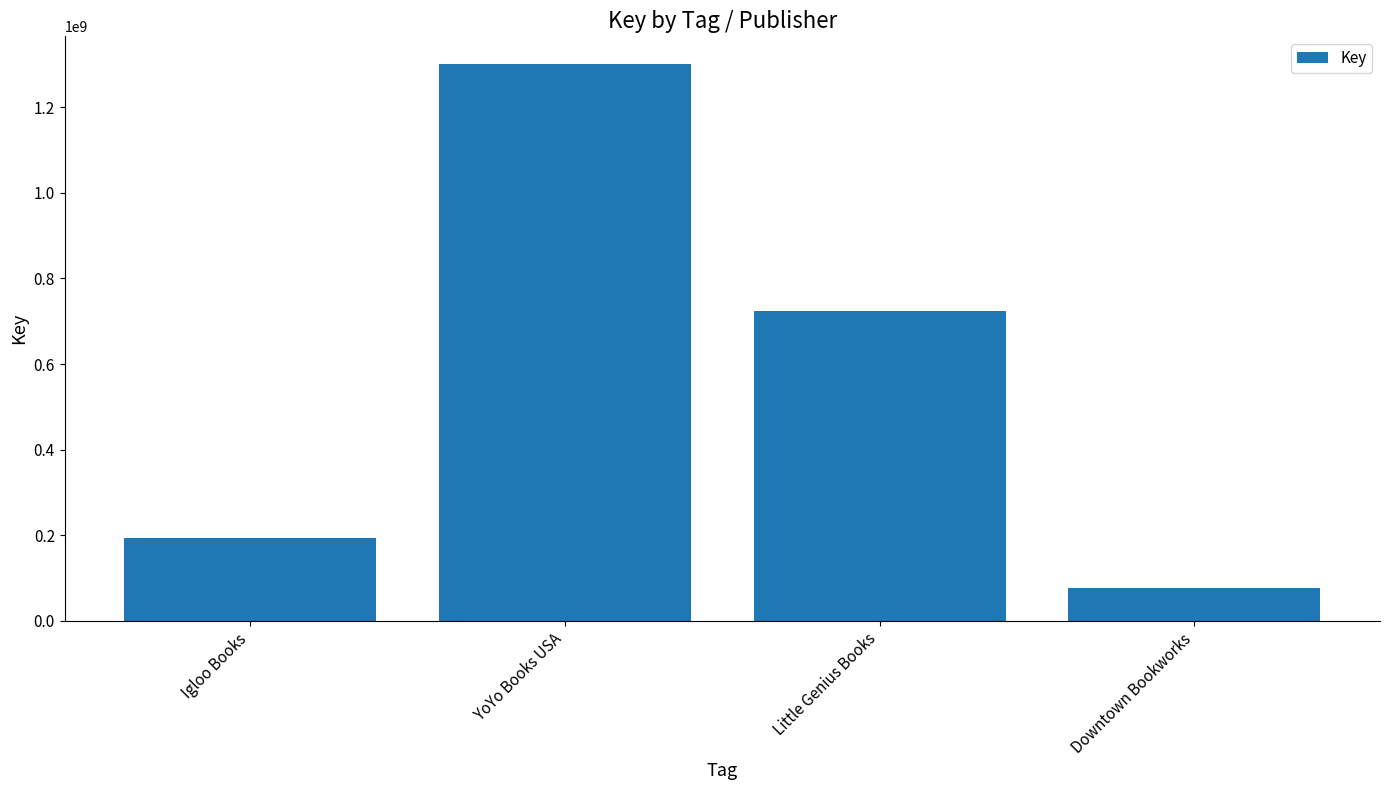

What is the ratio of the value at Igloo Books to the value at Little Genius Books?

0.3